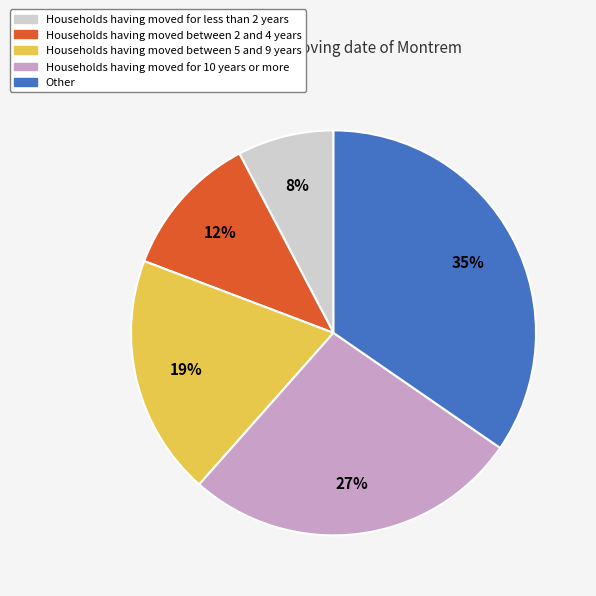

How many slices are in this pie chart?

5